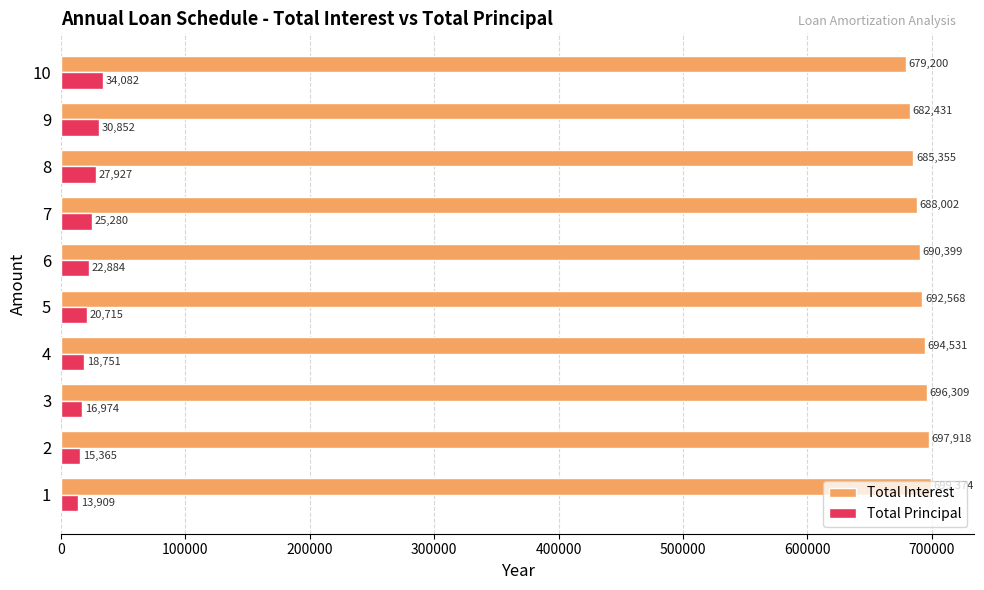

Rank the series by their average value, from lowest to highest.

Total Principal, Total Interest